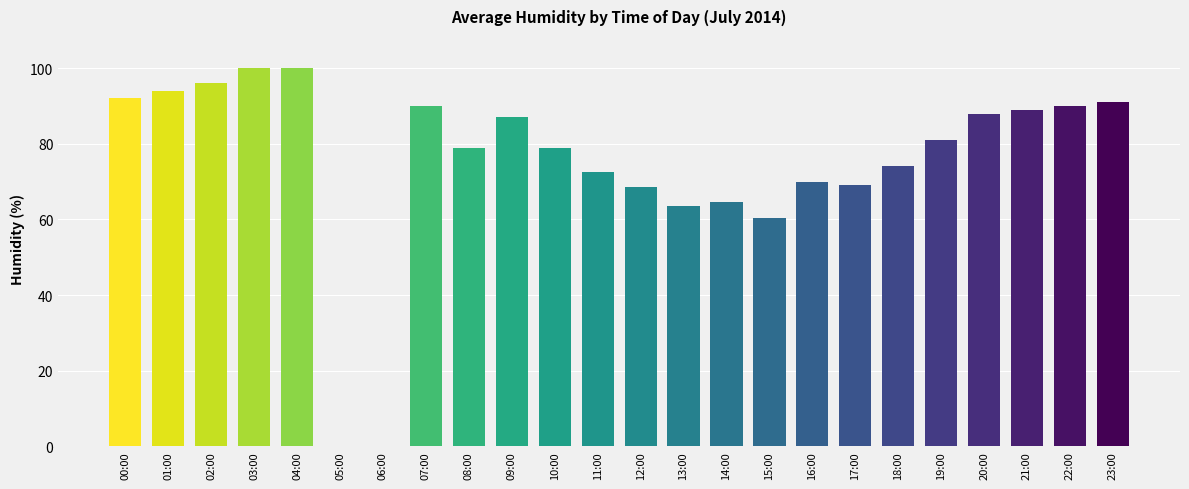

What is the ratio of the value at 13:00 to the value at 09:00?

0.7